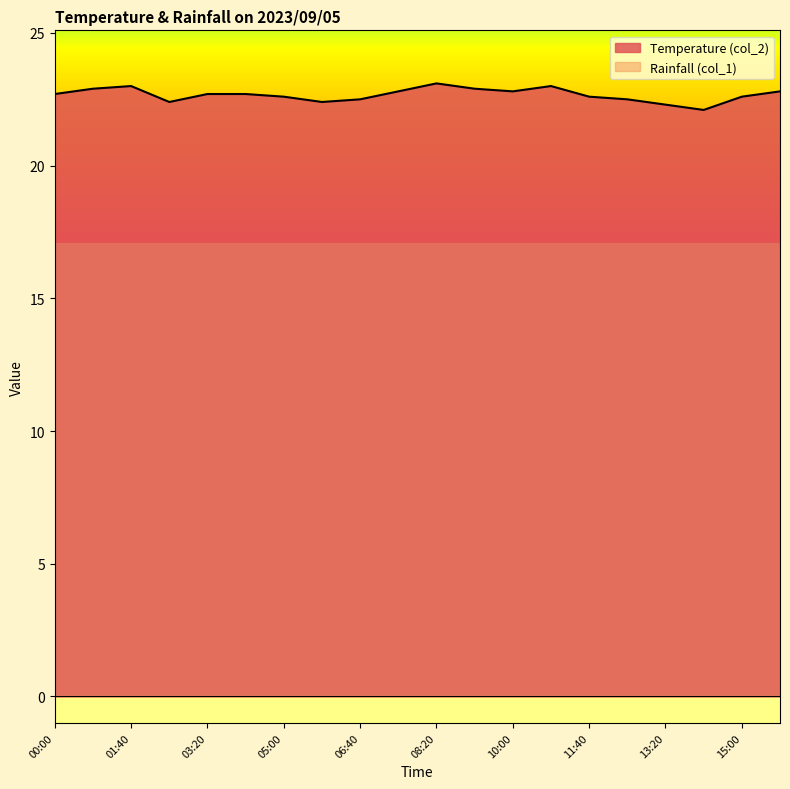

Rank the categories by value from highest to lowest.

08:20, 01:40, 10:50, 00:50, 09:10, 07:30, 10:00, 15:50, 00:00, 03:20, 04:10, 05:00, 11:40, 15:00, 06:40, 12:30, 02:30, 05:50, 13:20, 14:10